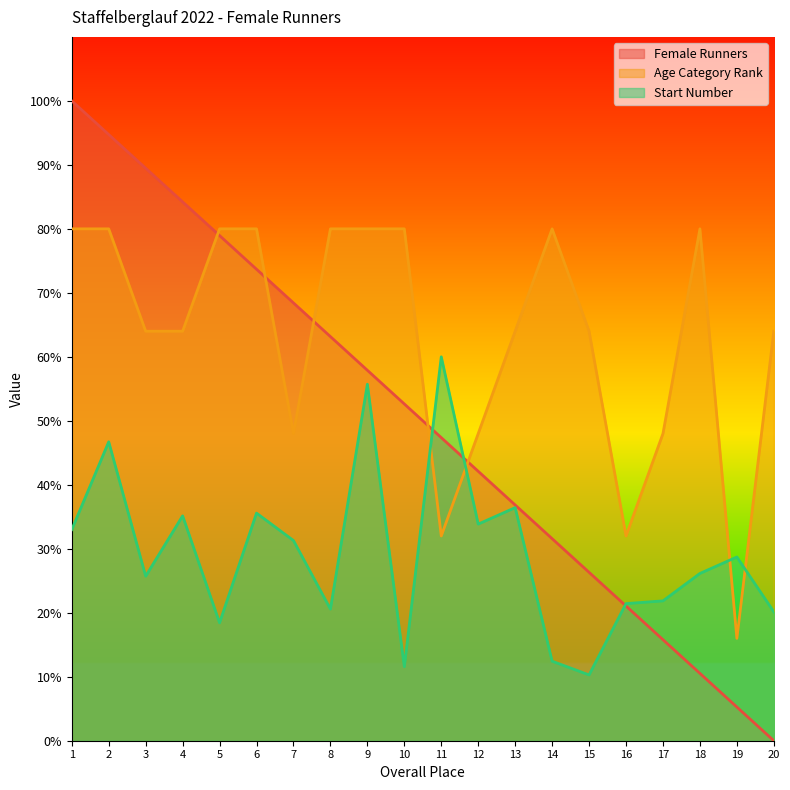

Between 1 and 15, which is larger?

1